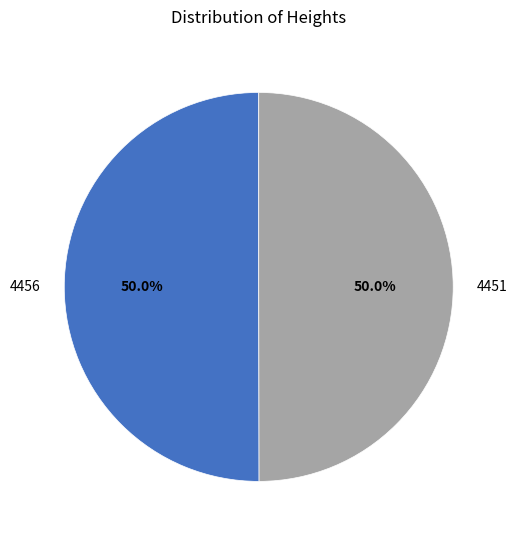

How many segments does this pie chart have?

2